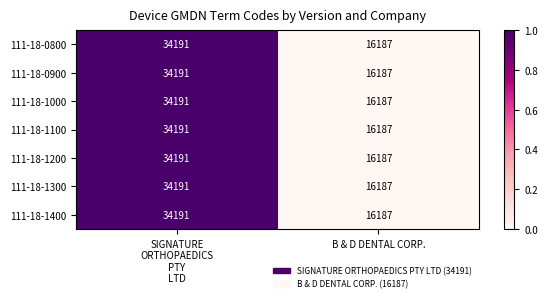

True or false: 111-18-0800 has a value of 7700 at B & D DENTAL CORP..

False